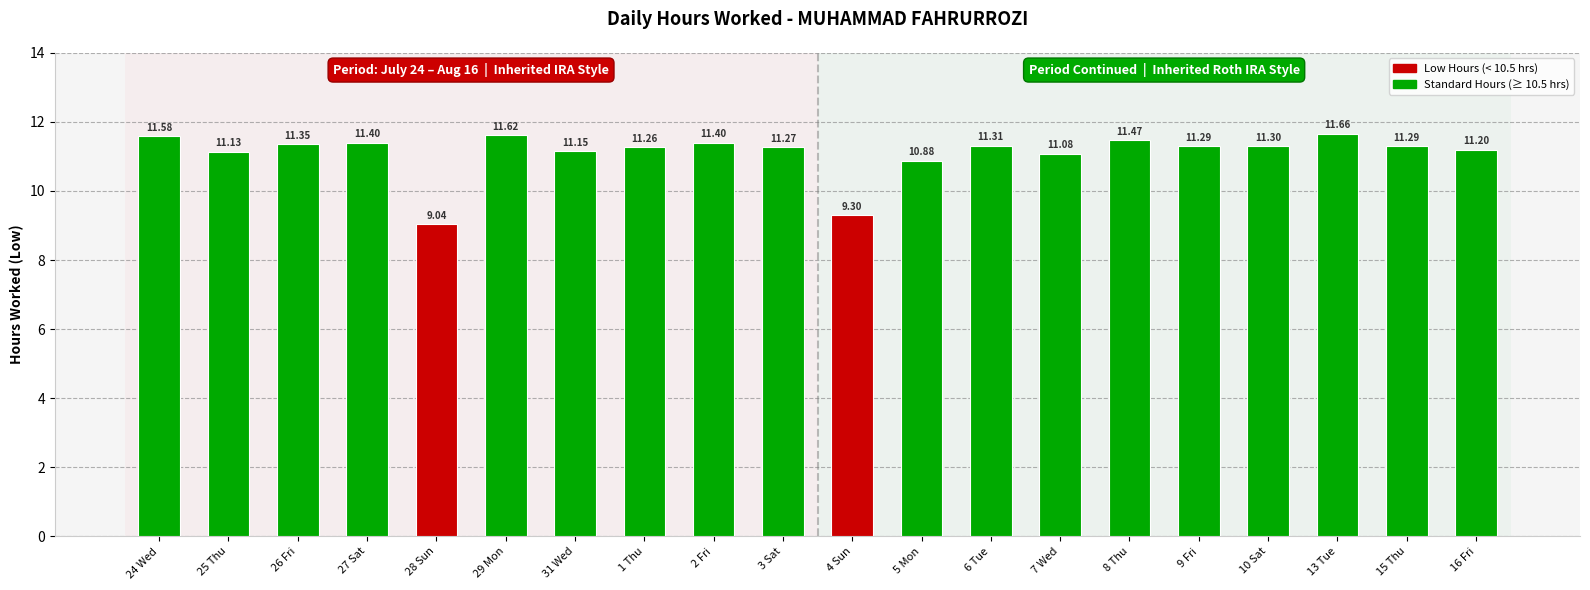

How many values exceed 11?

17